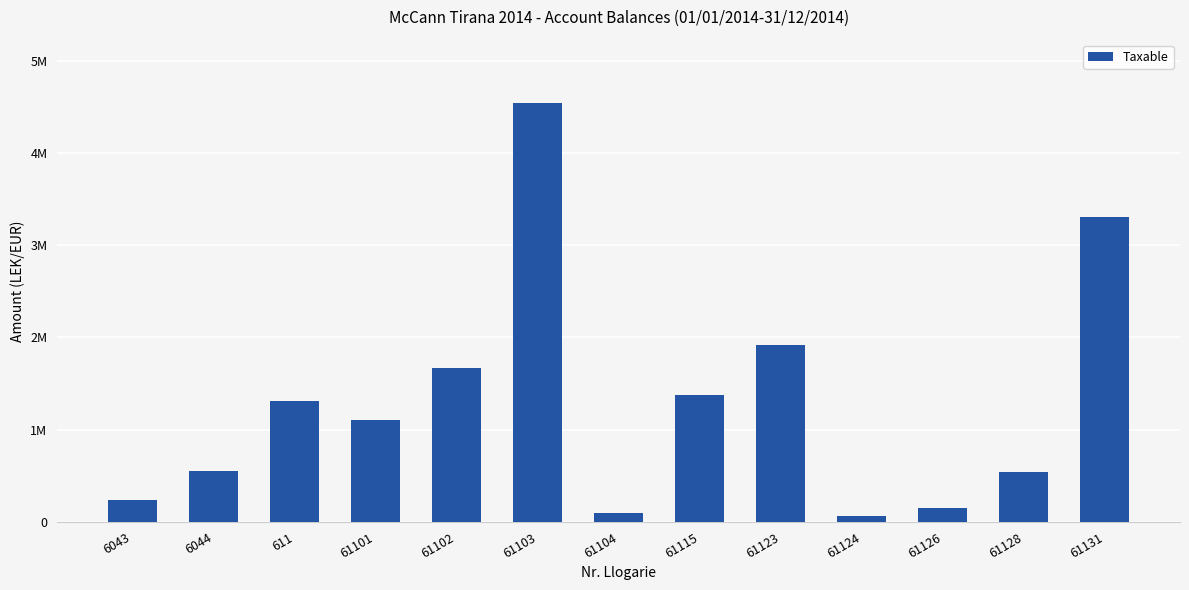

Which has a higher value, 61101 or 61102?

61102